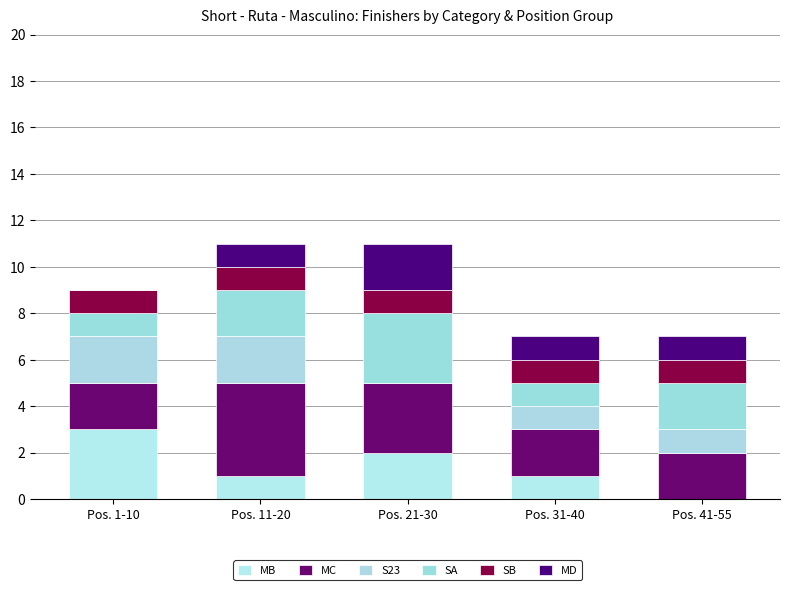

Count the number of categories in the chart.

5